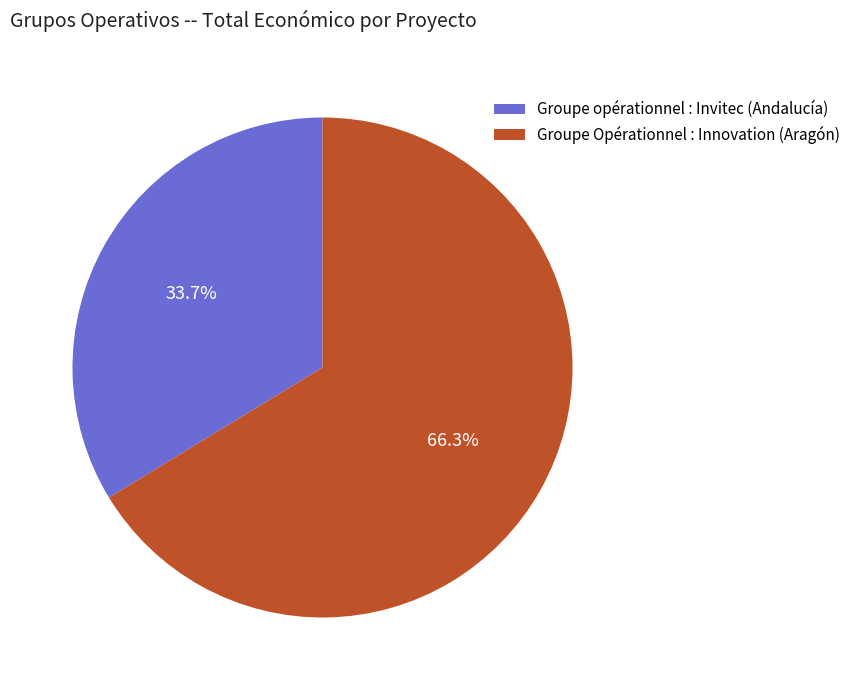

What percentage is NOT represented by Groupe Opérationnel : Innovation (Aragón)?

33.7%